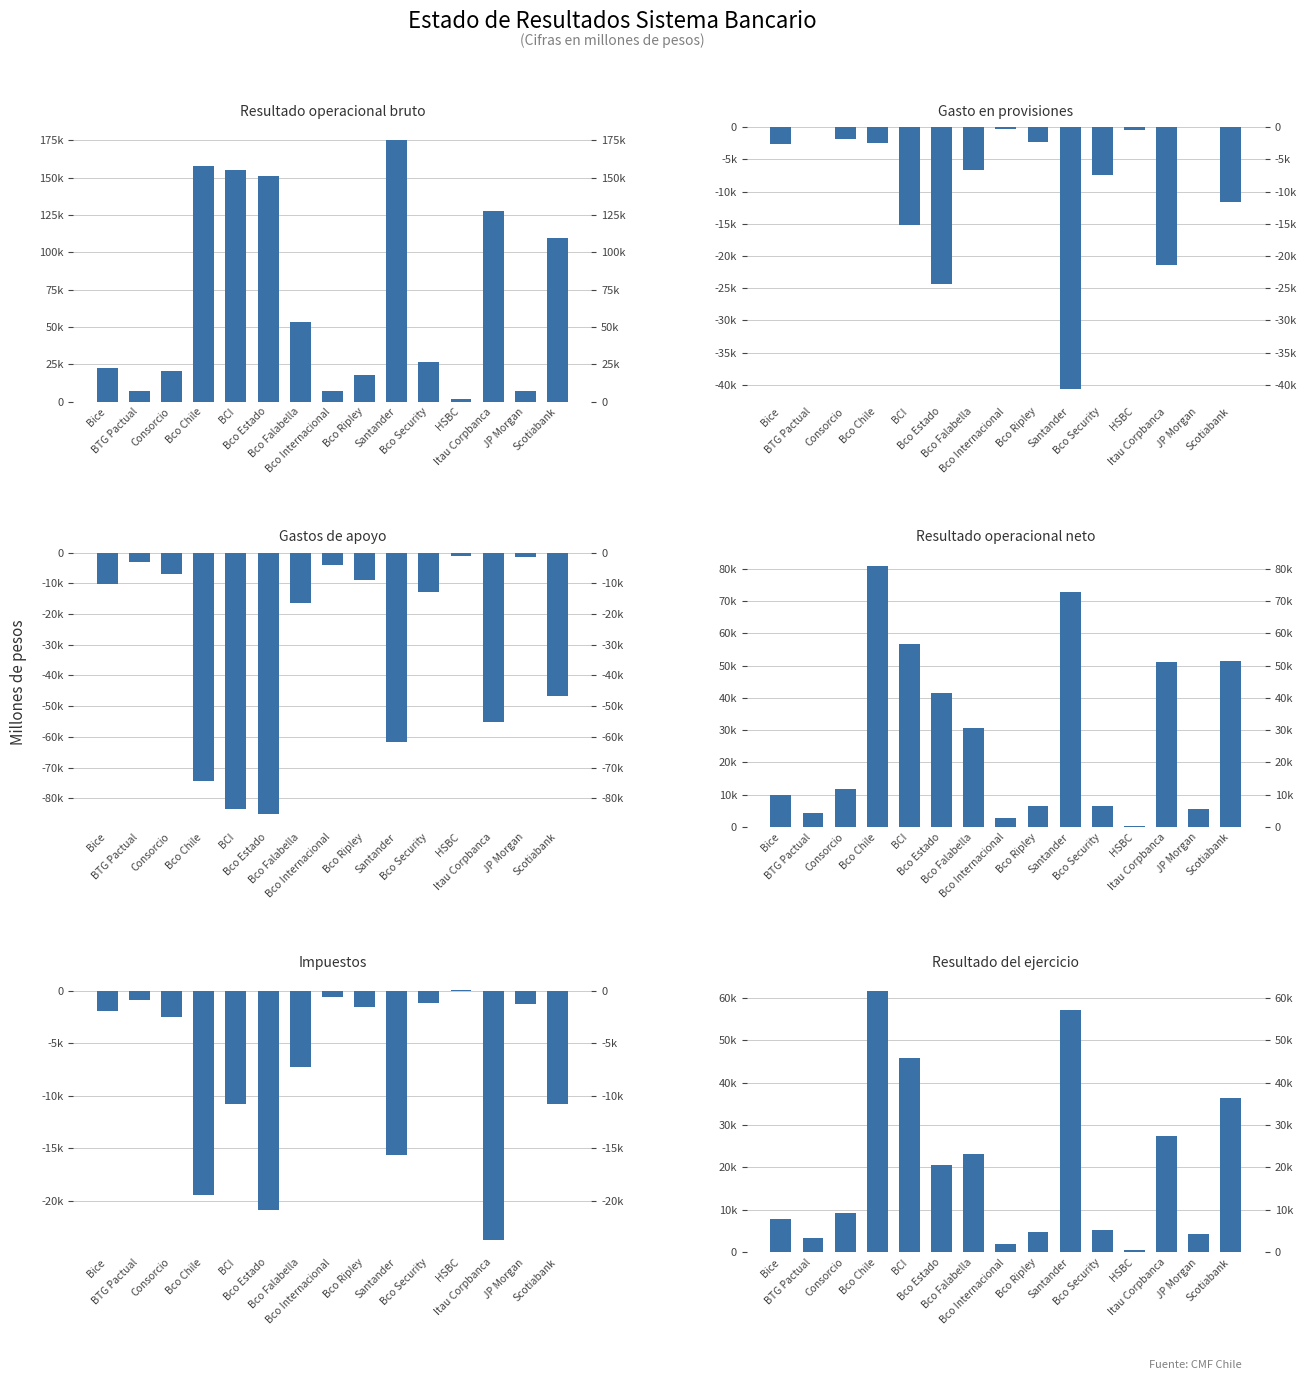

What is the total value across all series at BCI?

148351